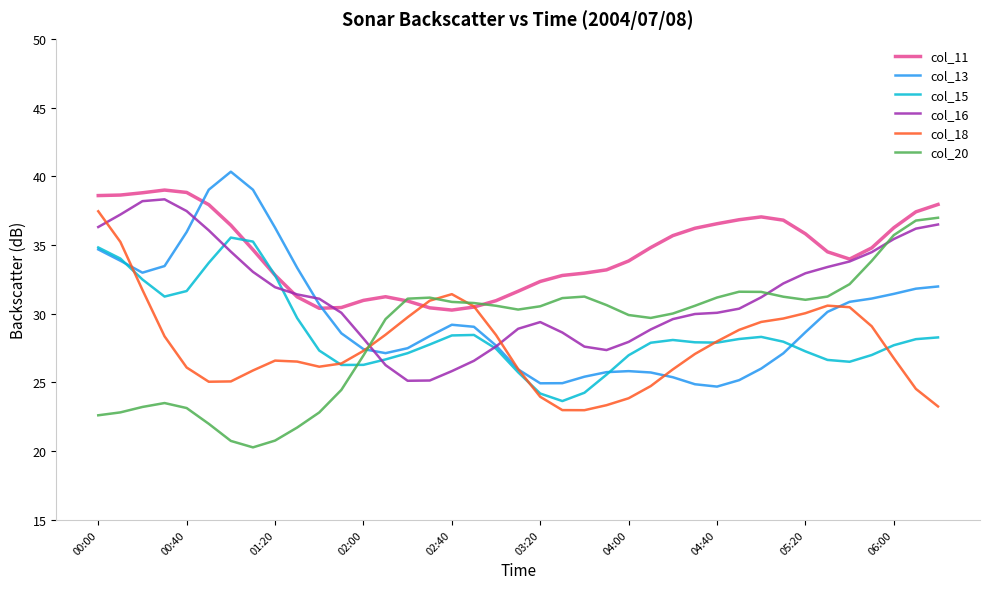

How many intersections are there between col_20 and col_18?

3